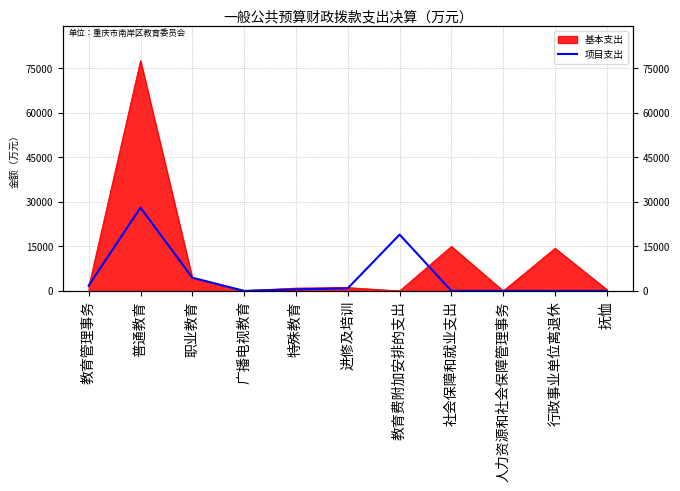

Does the chart have visible grid lines?

Yes